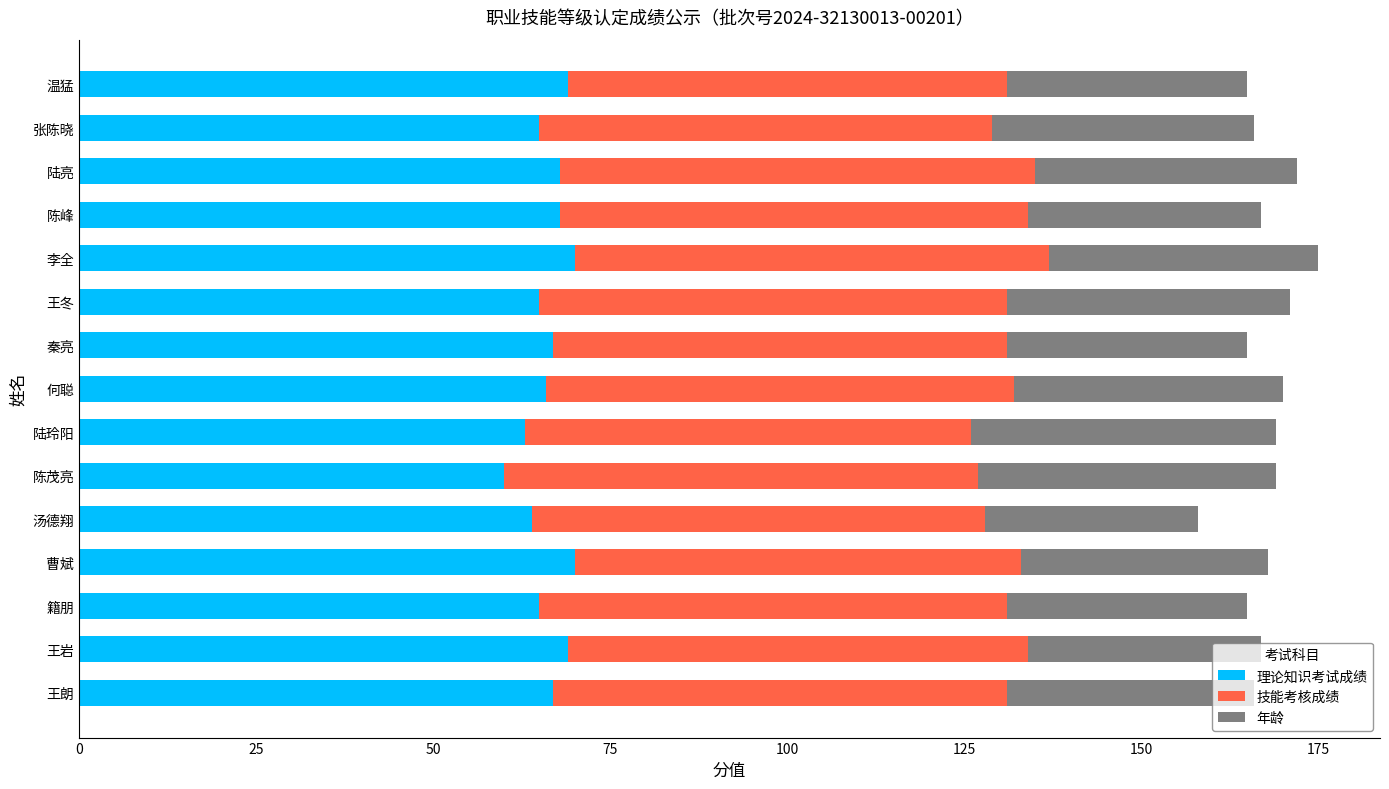

What is the total value across all series at 陈峰?

167